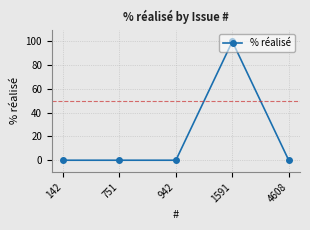

What is the maximum value shown in the chart?

100